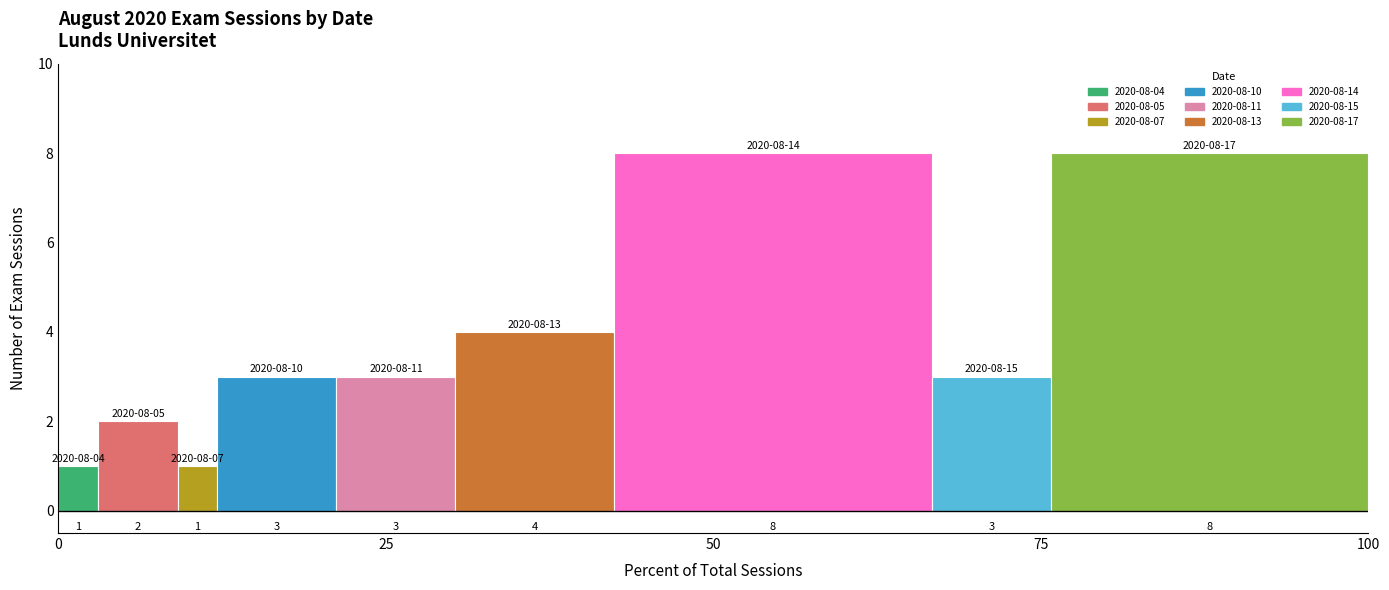

What is the difference between the second highest and second lowest values?

7